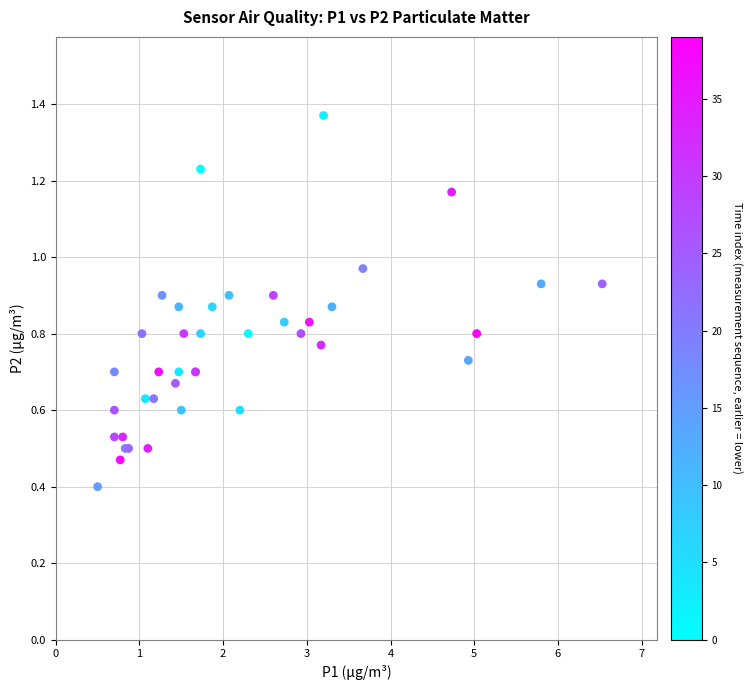

What Y value in the scatter plot is closest to 0?

0.4